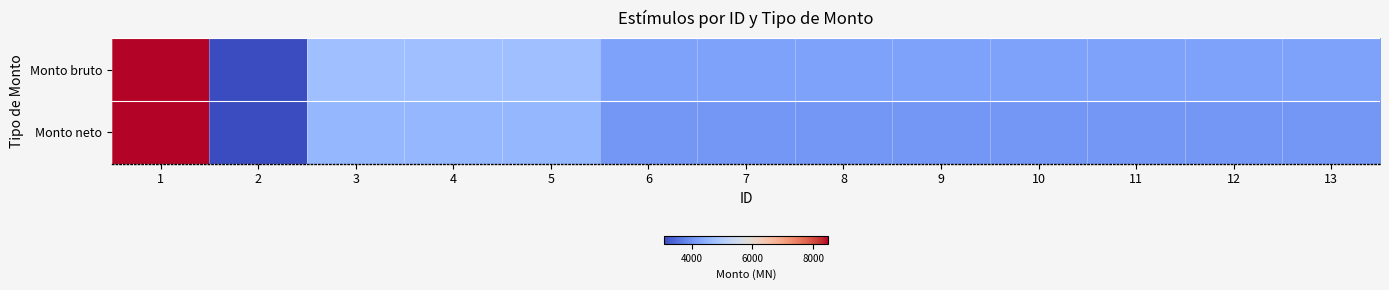

Reading right to left, what are all the values shown in this chart?

Monto bruto: 13=4211.7	12=4211.7	11=4211.7	10=4211.7	9=4211.7	8=4211.7	7=4211.7	6=4211.7	5=4744.2	4=4744.2	3=4744.2	2=3080.4	1=8492.1
Monto neto: 13=4053.6	12=4053.6	11=4053.6	10=4053.6	9=4053.6	8=4053.6	7=4053.6	6=4053.6	5=4566.0	4=4566.0	3=4566.0	2=3080.4	1=8492.1